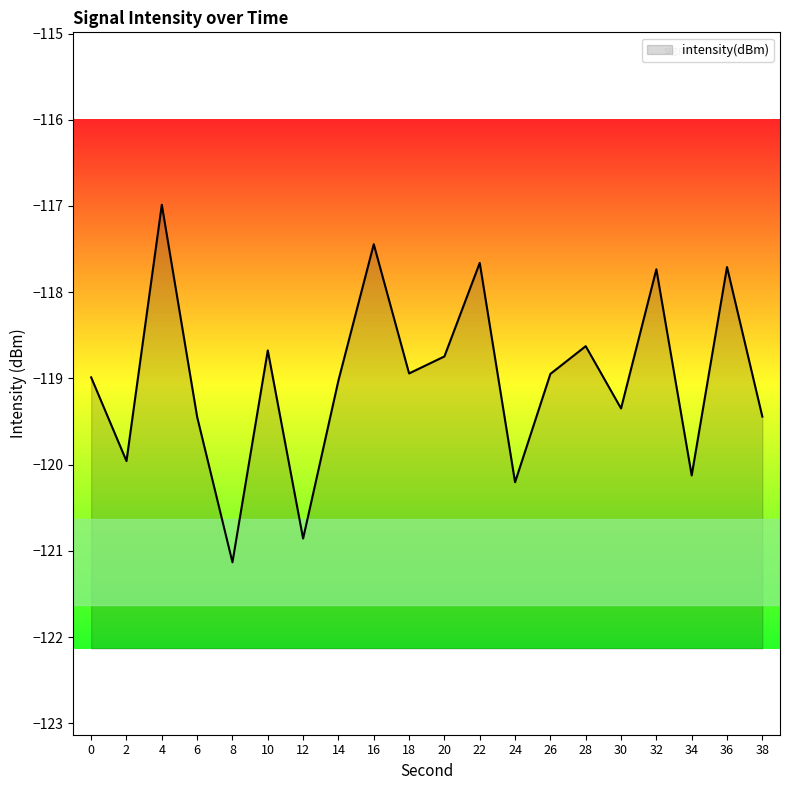

The chart shows a value of -119.4 at 6. True or false?

True